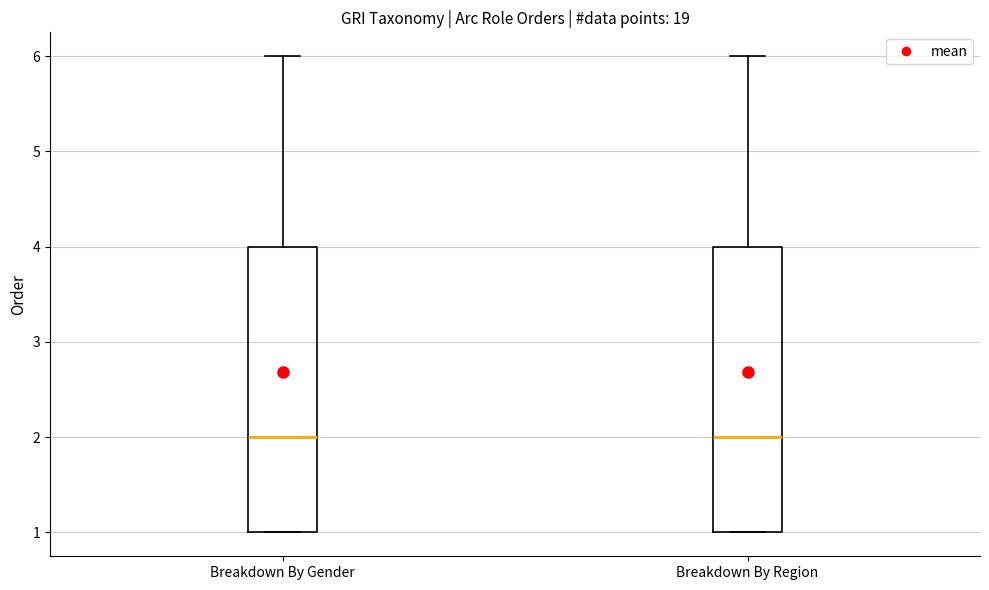

Reading left to right, read every box against the y-axis: the position of its median line, the range the box covers, and the ends of its whiskers. The values are not printed on the chart, so give them approximately, as read against the axis.

Breakdown By Gender: median 2, box 1 to 4, whiskers 1 to 6
Breakdown By Region: median 2, box 1 to 4, whiskers 1 to 6